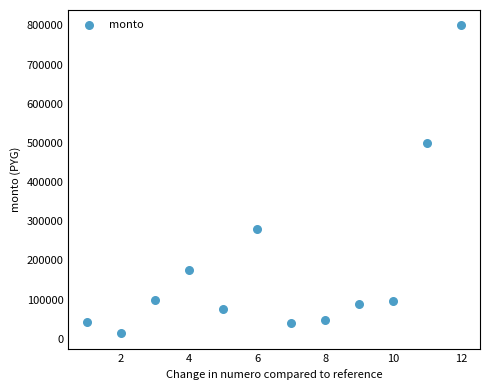

What Y value in the scatter plot is closest to 407000?

500000